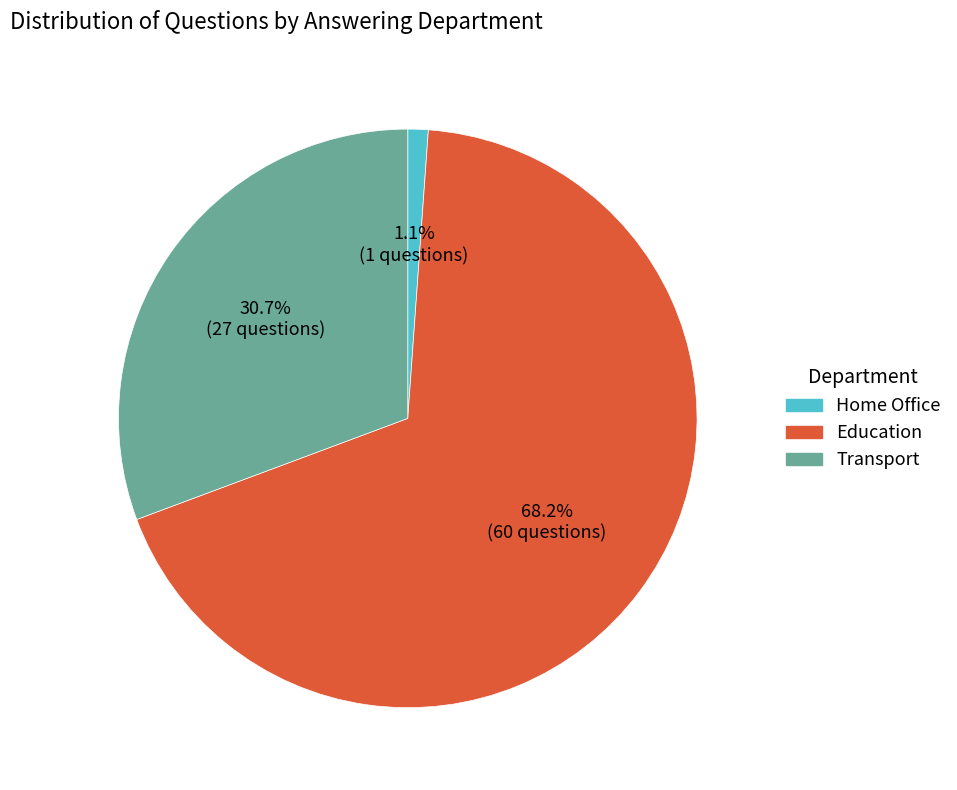

Which slice is the largest?

Education